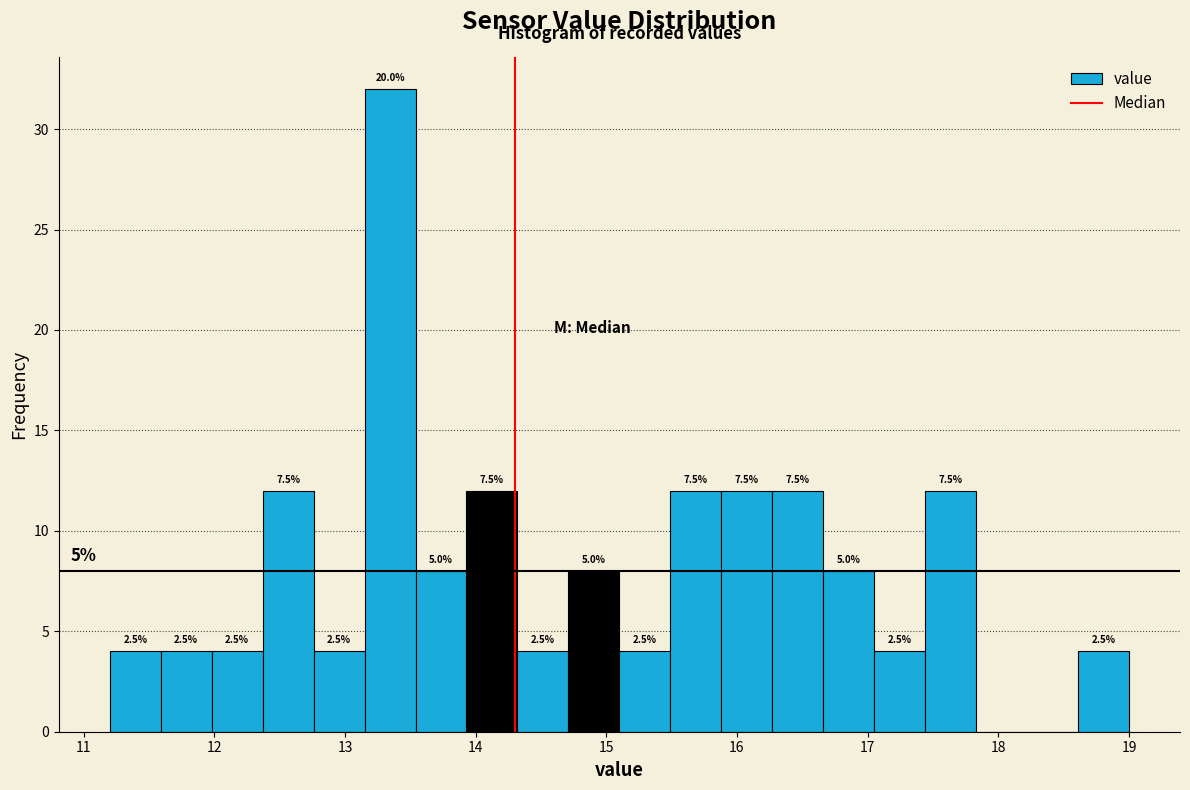

Around what value on the x-axis is the tallest bar? Give the approximate position of its centre, as read against the axis.

13.3